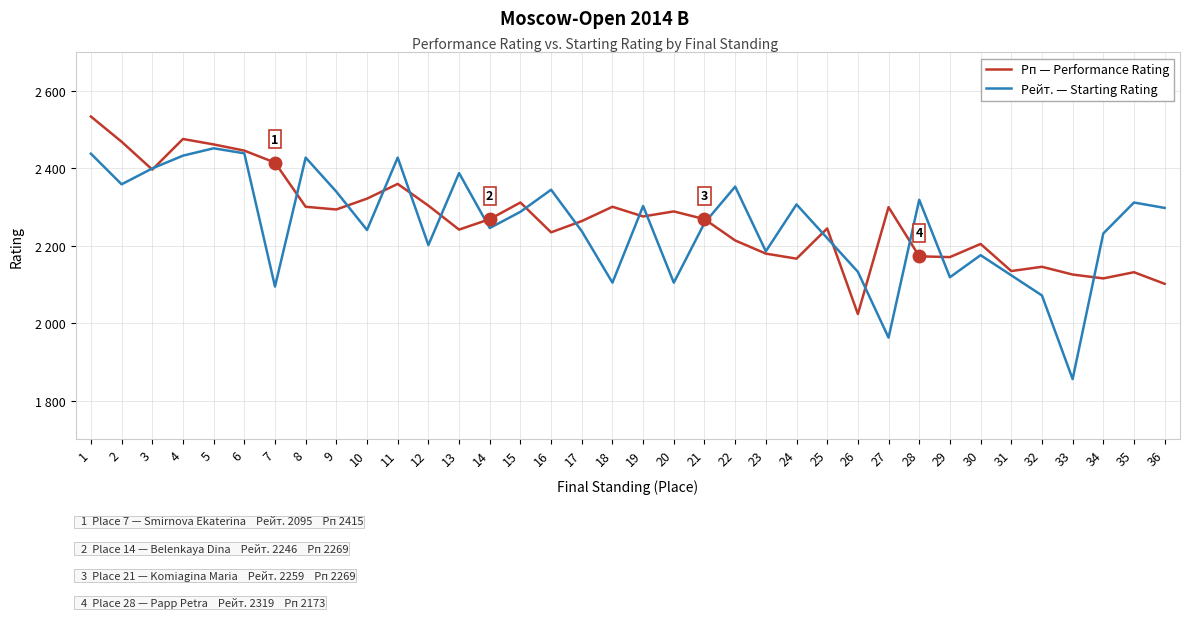

What are all the series names shown in the legend?

Рп — Performance Rating, Рейт. — Starting Rating